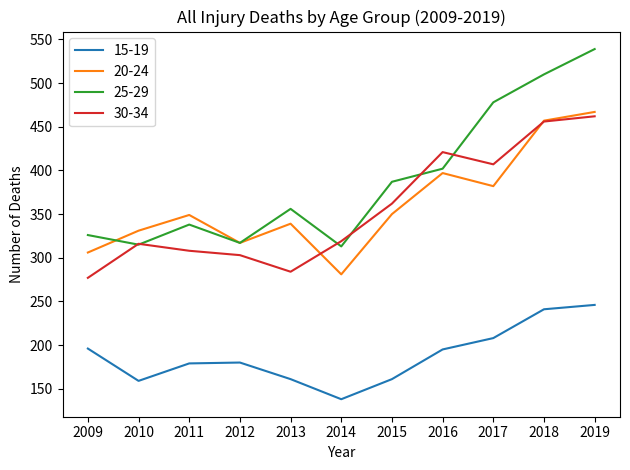

What is the approximate value of 15-19 at 2019?

246